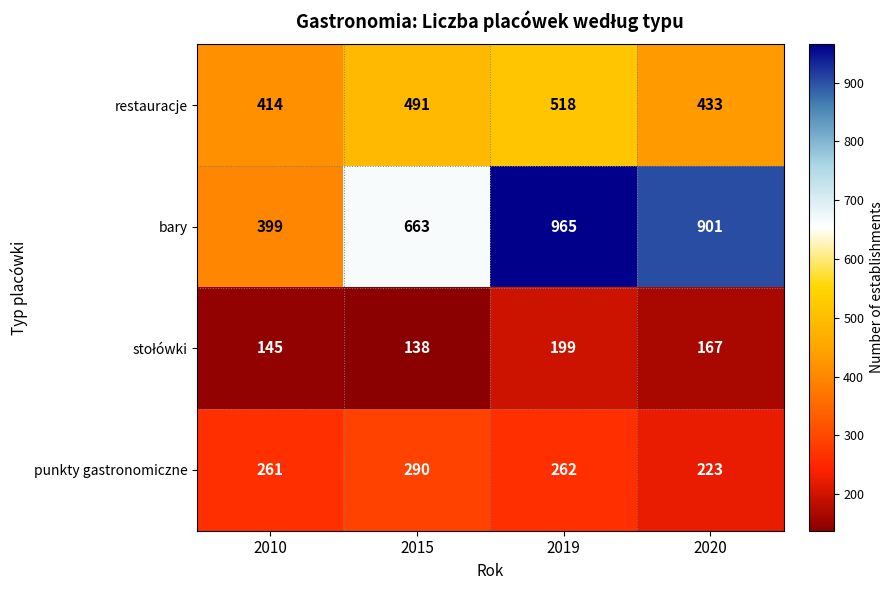

The bary series shows 663 at 2015. True or false?

True